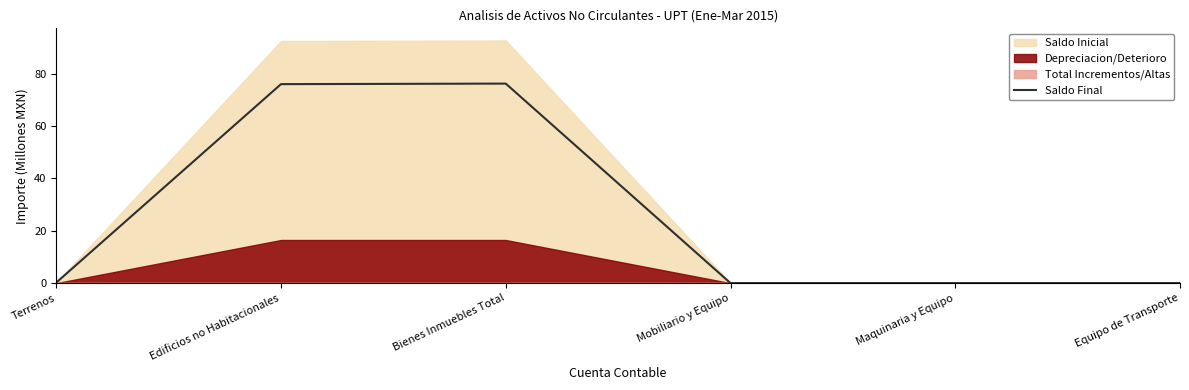

What is the label of the 6th point from the left?

Equipo de Transporte